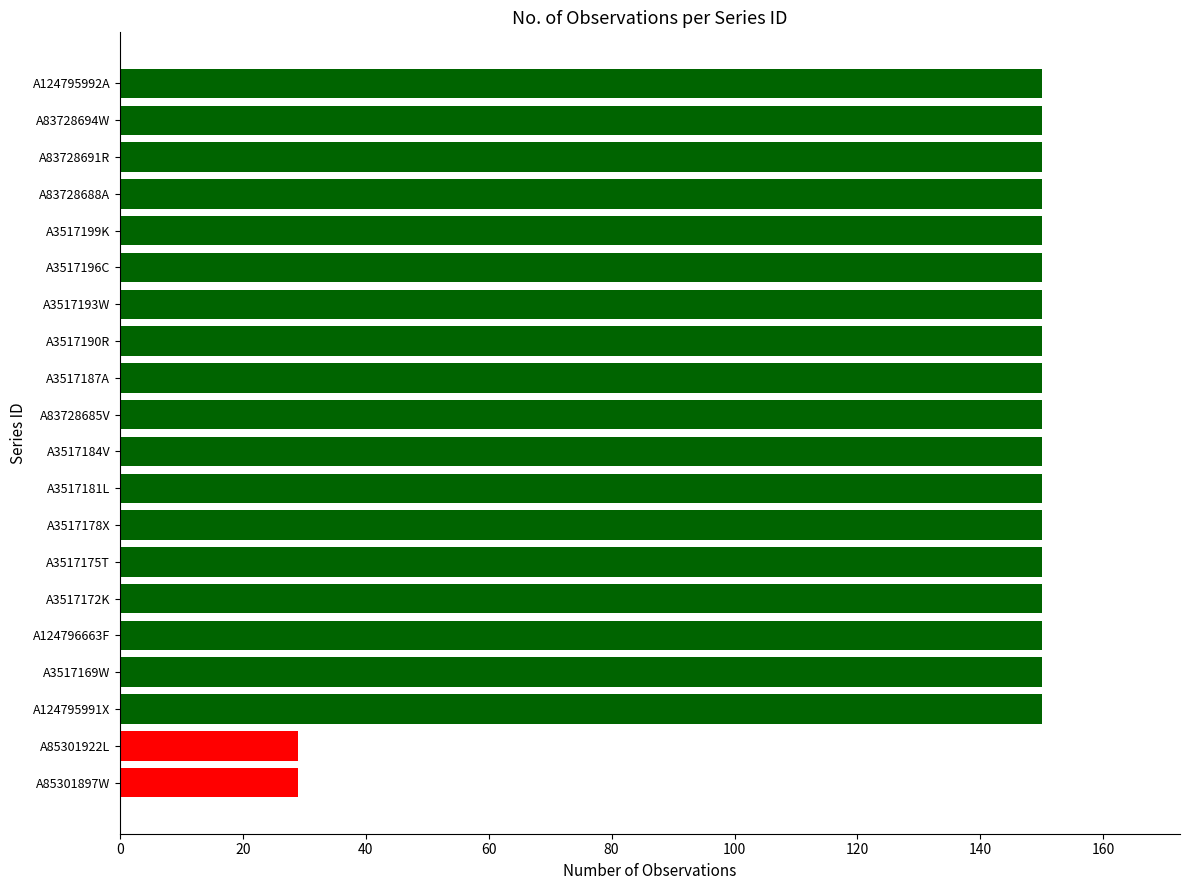

Does the chart contain any negative values?

No